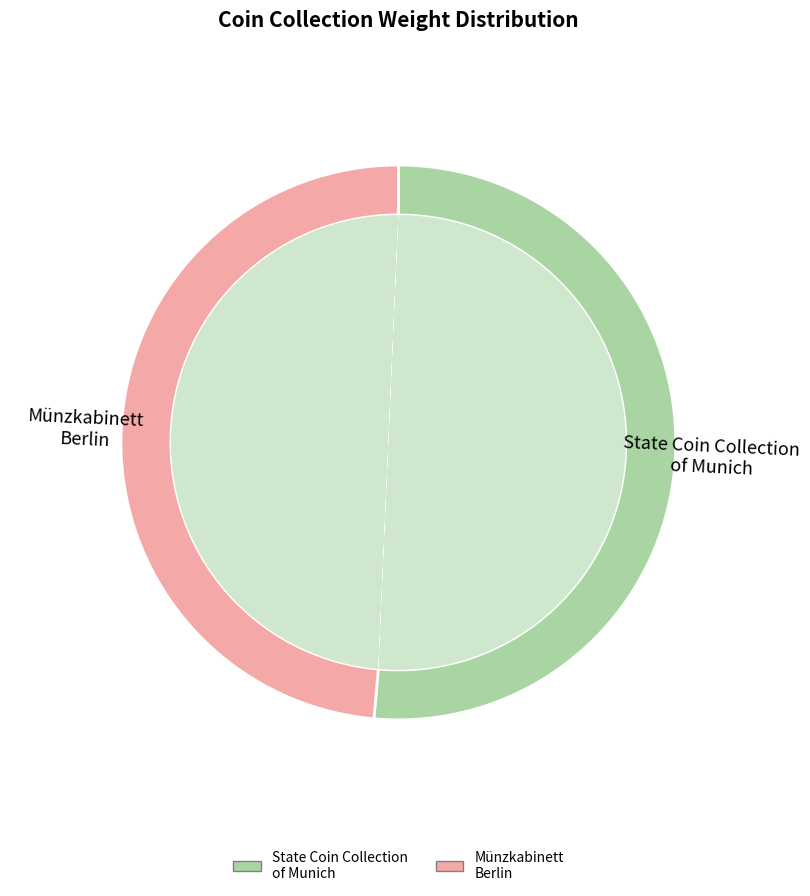

Approximately how many times larger is the value at Münzkabinett Berlin compared to State Coin Collection of Munich (KENOM)?

0.9